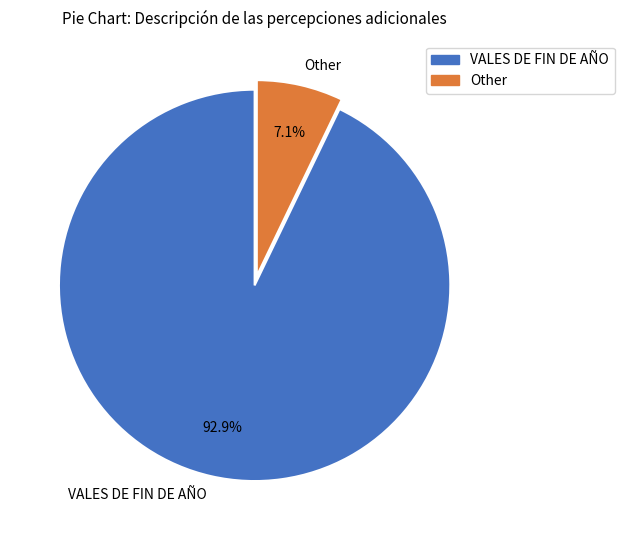

Which slice is the smallest?

Other